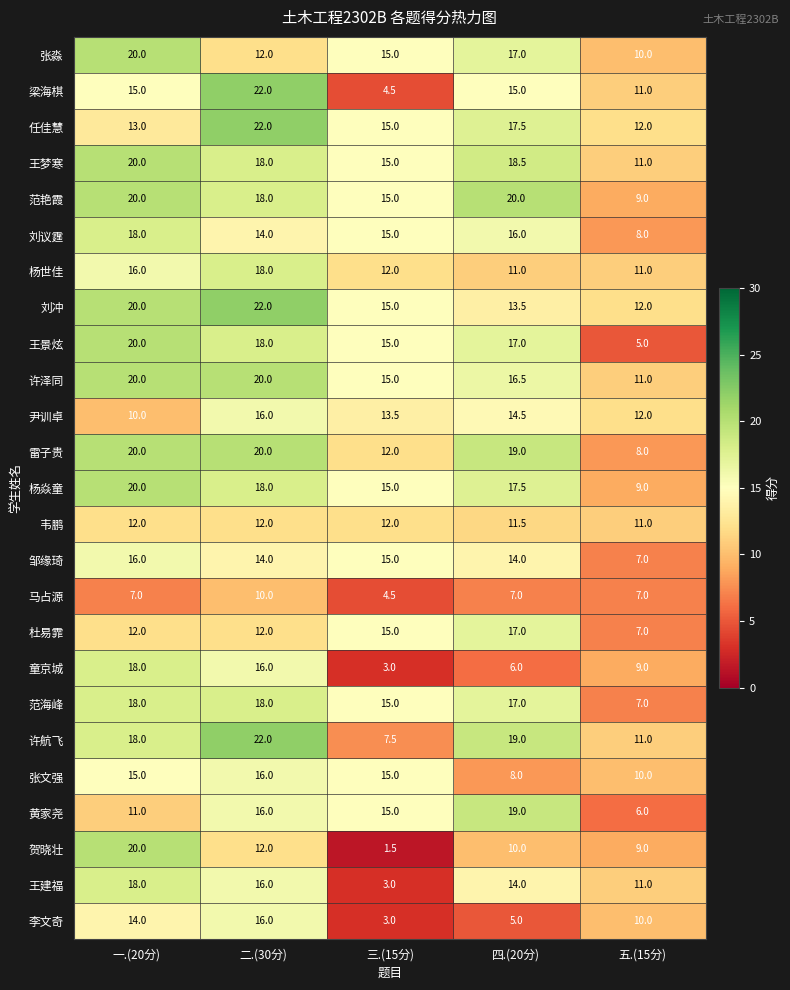

What is the maximum value shown in the chart?

22.0